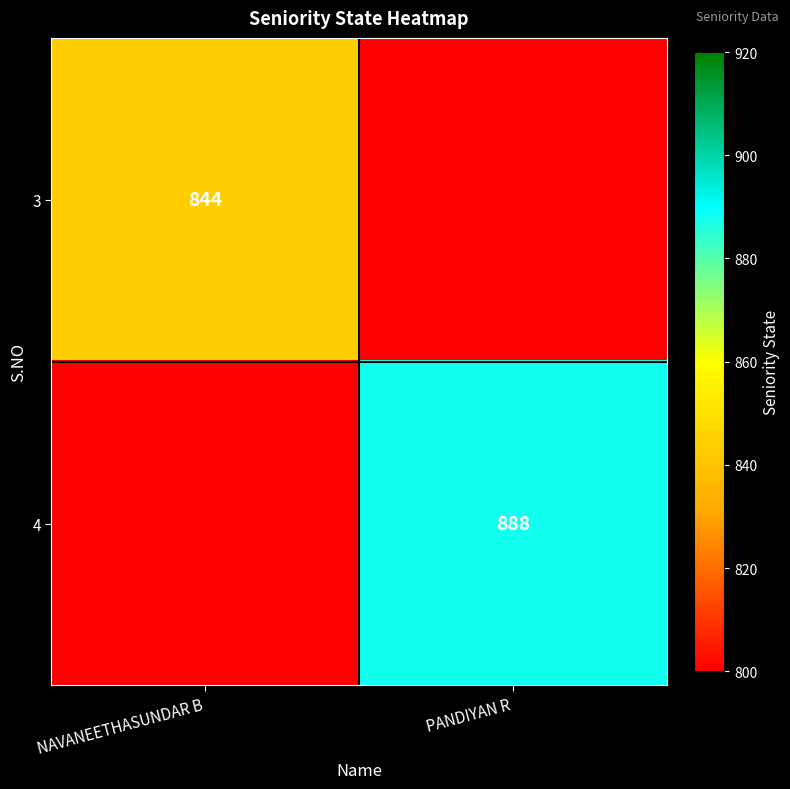

The value of 4 at PANDIYAN R is 432. True or false?

False